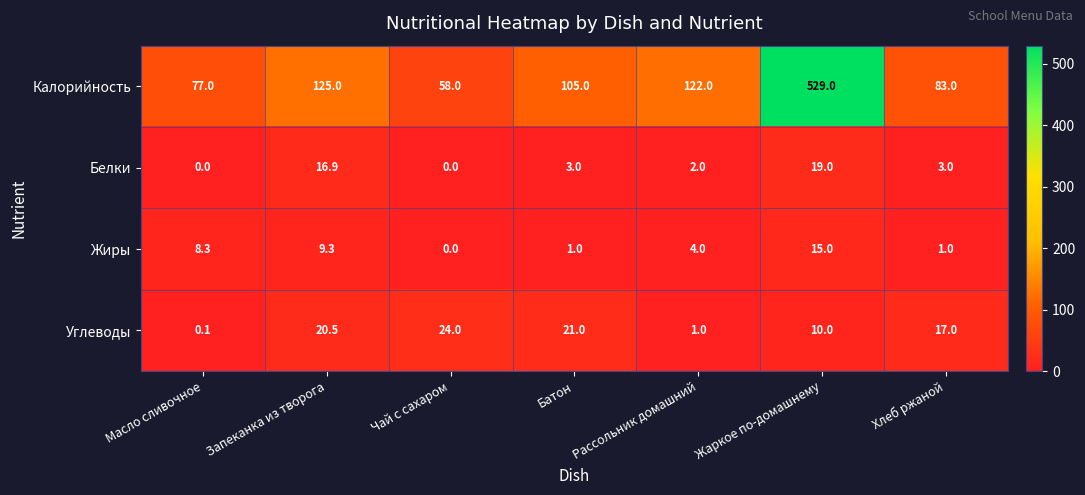

Rank the categories by Углеводы value from lowest to highest.

Масло сливочное, Рассольник домашний, Жаркое по-домашнему, Хлеб ржаной, Запеканка из творога, Батон, Чай с сахаром